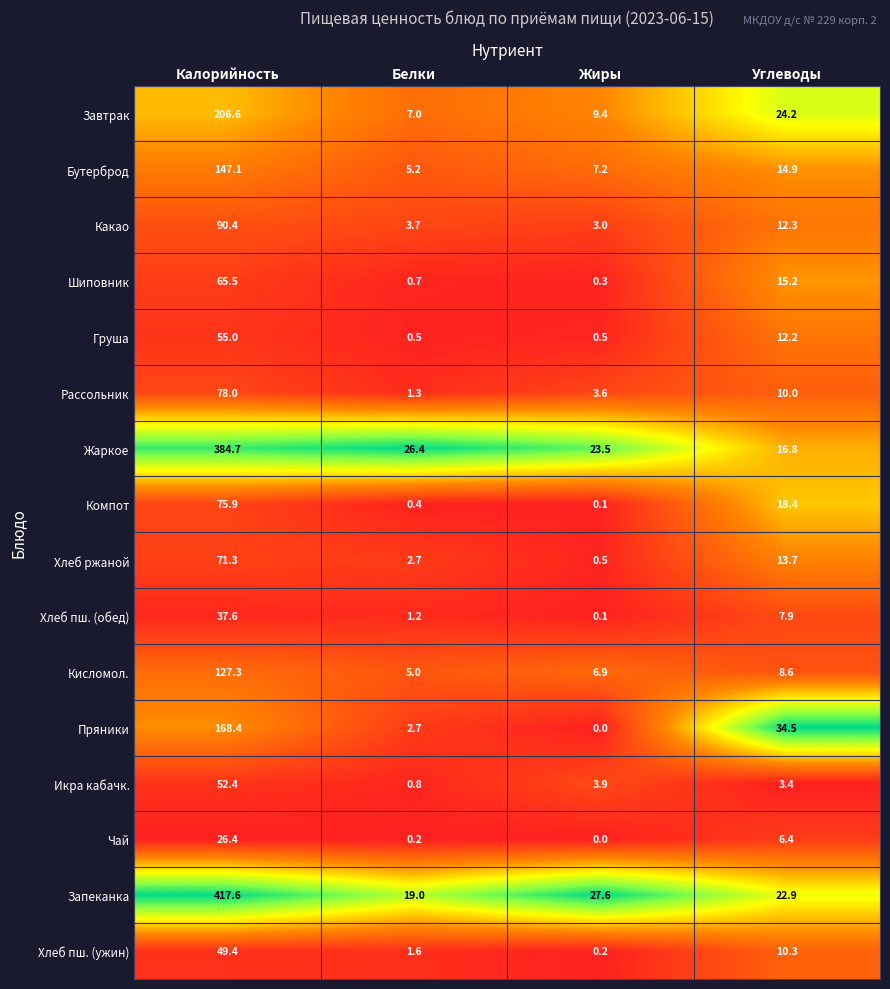

Which series has the largest total across all categories?

Запеканка